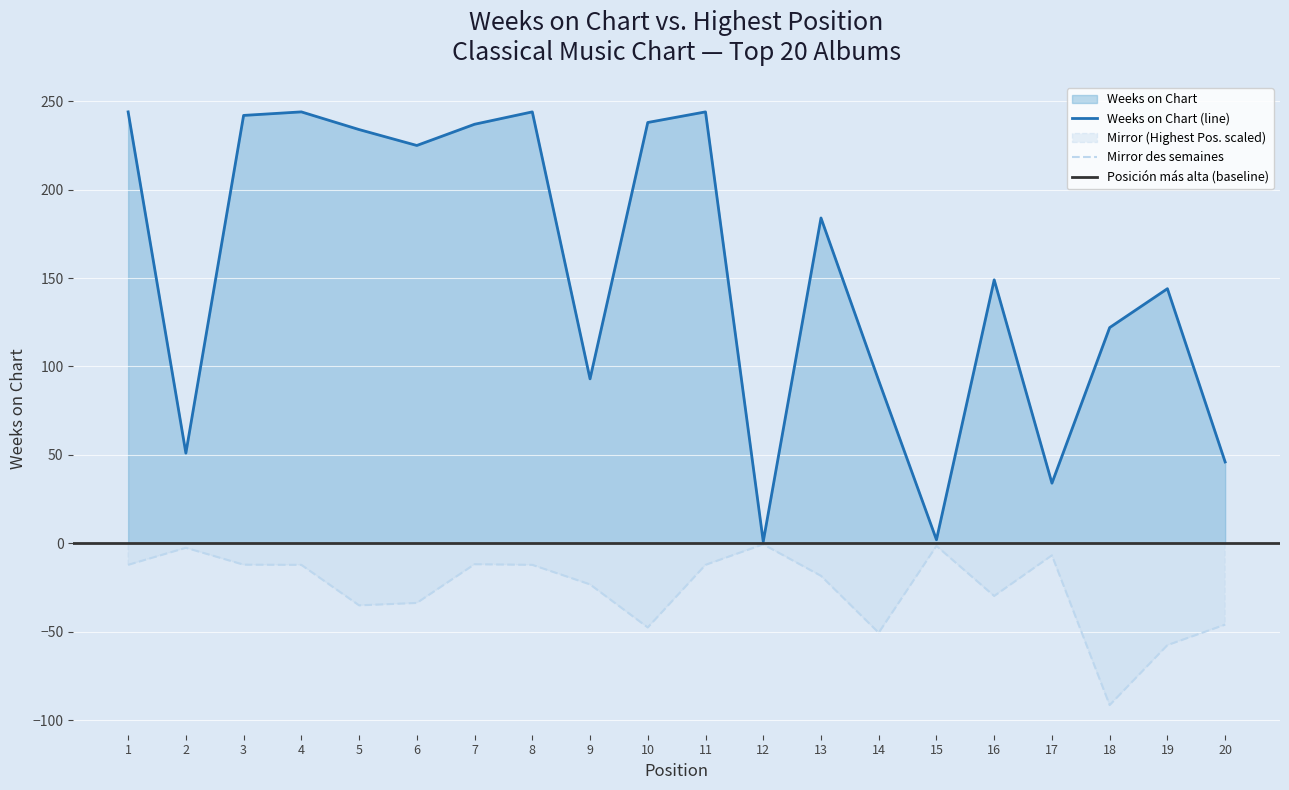

List the labels in order of value, largest first.

1, 4, 8, 11, 3, 10, 7, 5, 6, 13, 16, 19, 18, 9, 14, 2, 20, 17, 15, 12